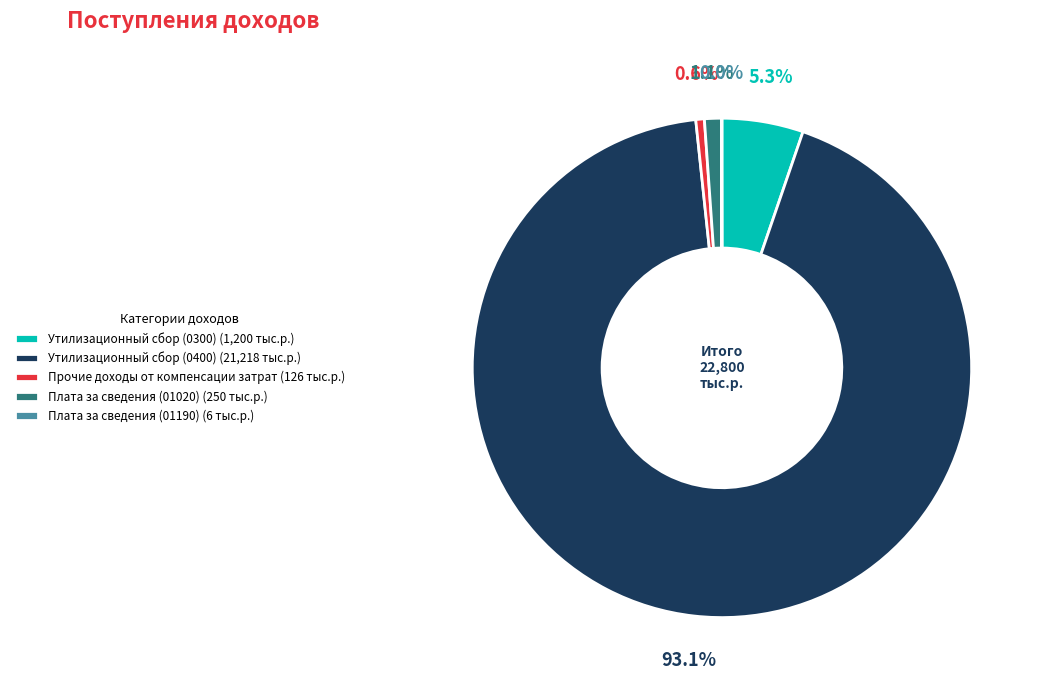

Does Утилизационный сбор (0400) account for over 50% of the chart?

Yes